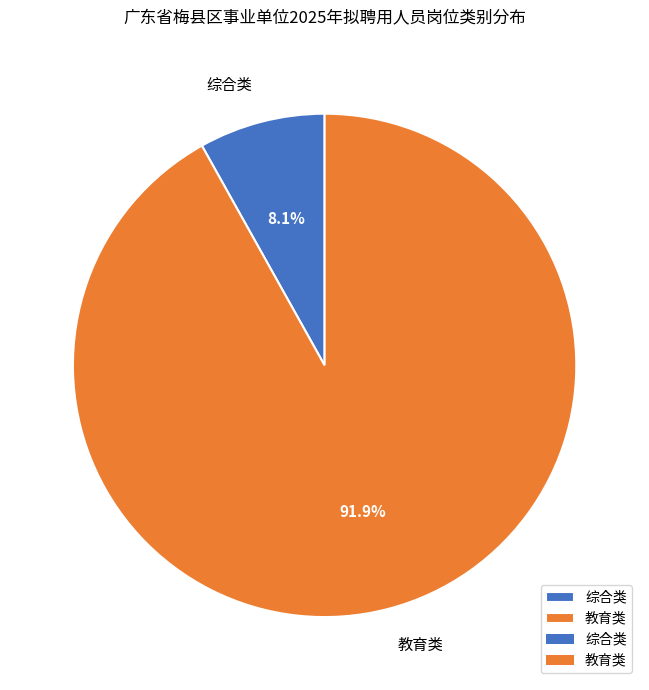

Which slice is the largest?

教育类